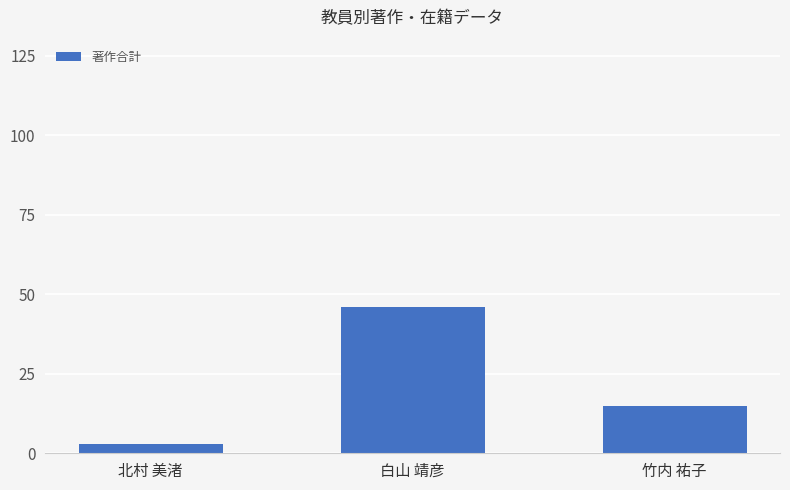

Reading left to right, extract all data points from this chart.

3	46	15